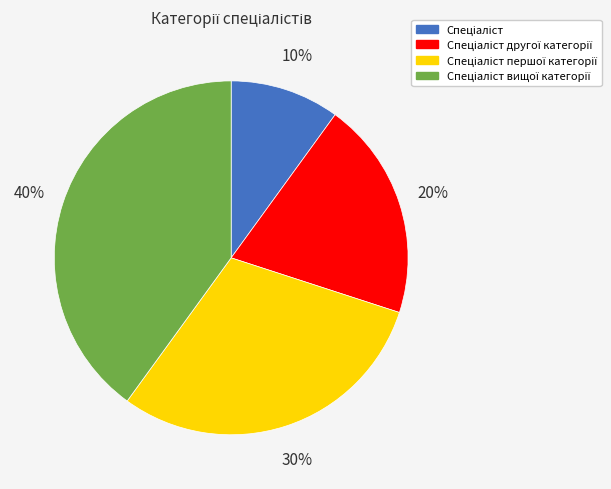

To the nearest percent, what is the difference between the largest and smallest slice percentages?

30%